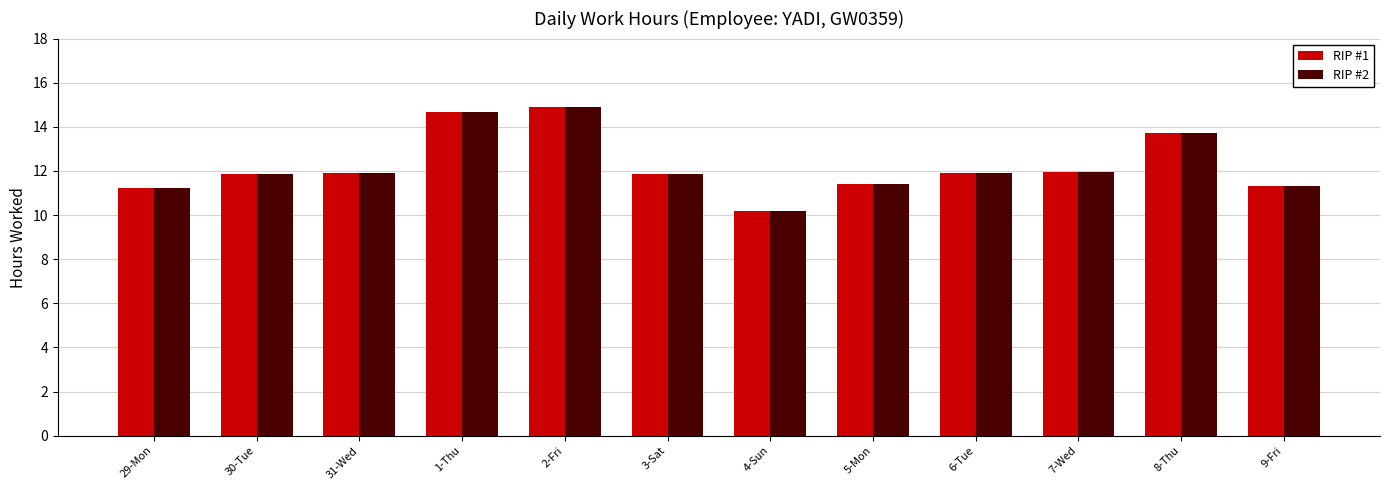

The value of RIP #2 at 7-Wed is 16.6. True or false?

False